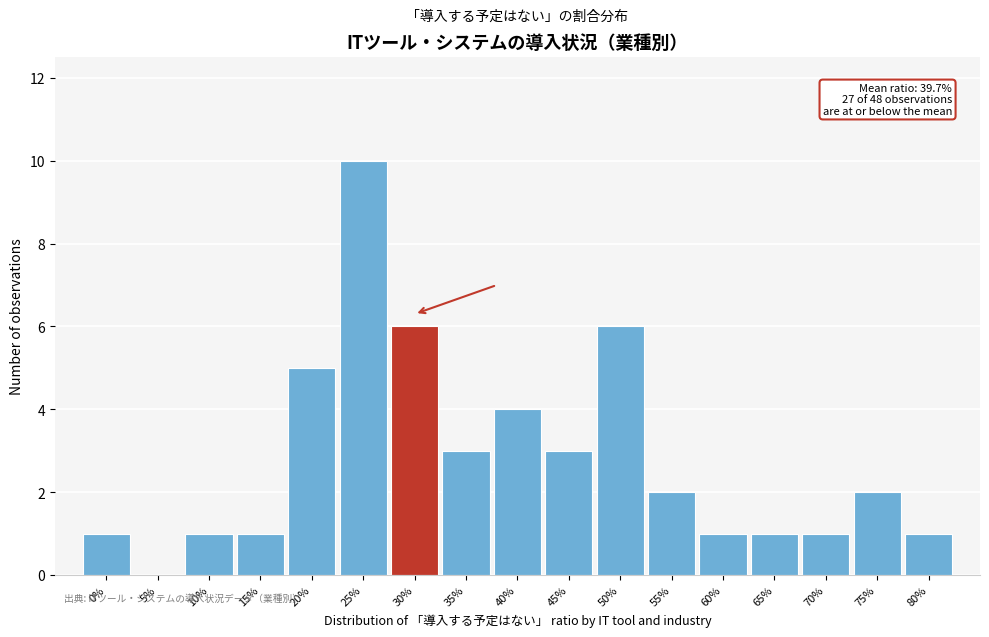

Reading left to right, extract all data points from this chart.

0%=1	5%=0	10%=1	15%=1	20%=5	25%=10	30%=6	35%=3	40%=4	45%=3	50%=6	55%=2	60%=1	65%=1	70%=1	75%=2	80%=1